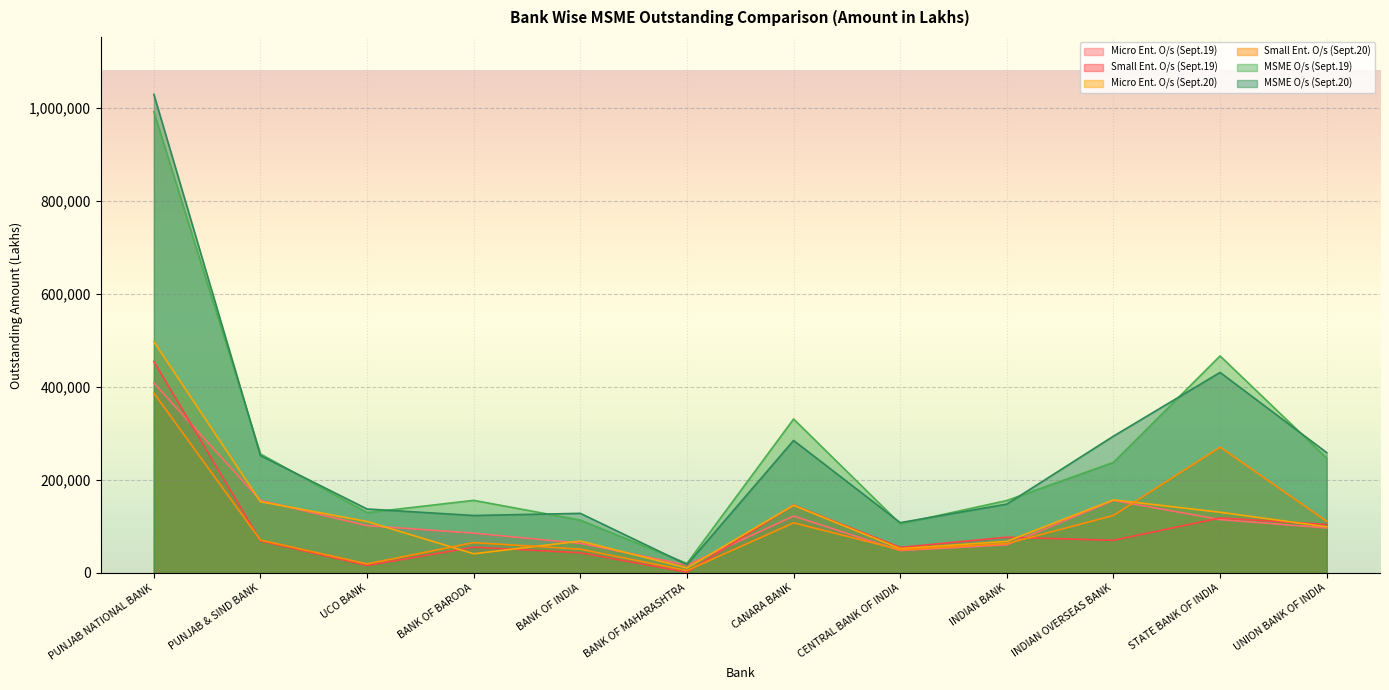

Read the Small Ent. O/s (Sept.20) value at BANK OF INDIA, to the nearest 50.

51250